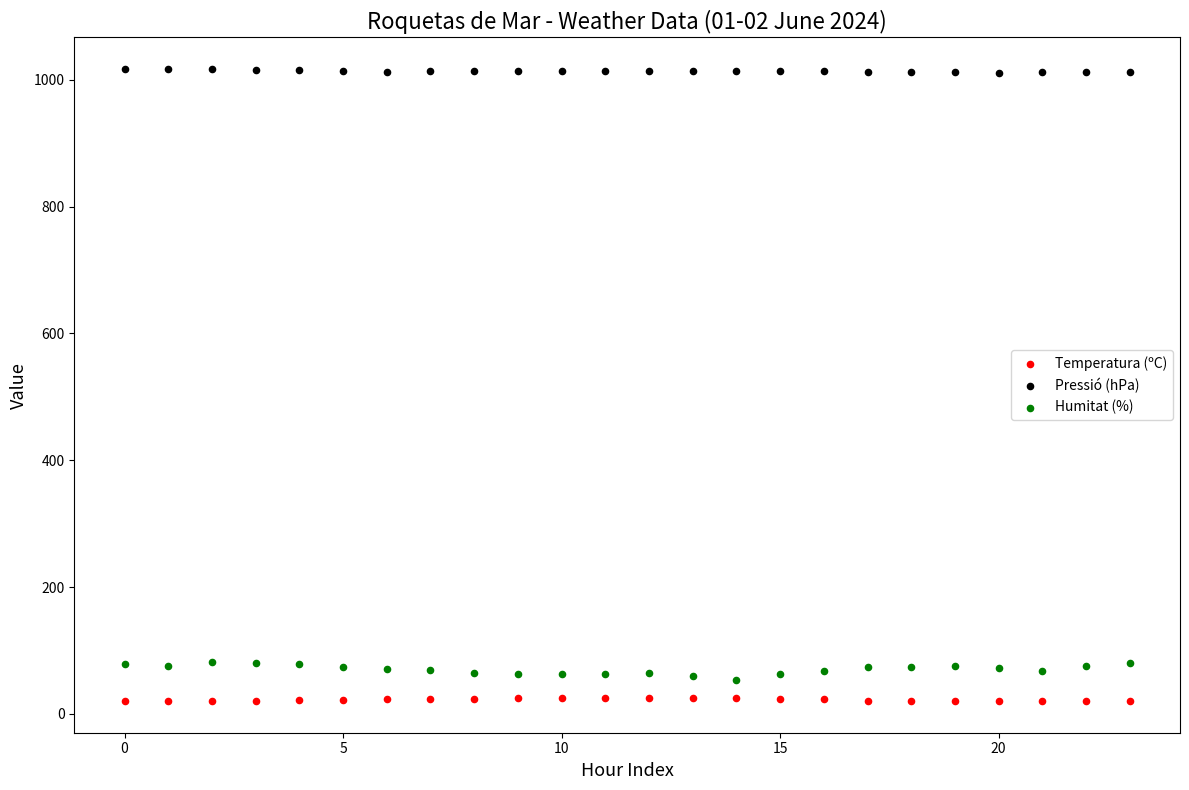

Across all data points, what is the range of Y values (max minus min)?

997.1